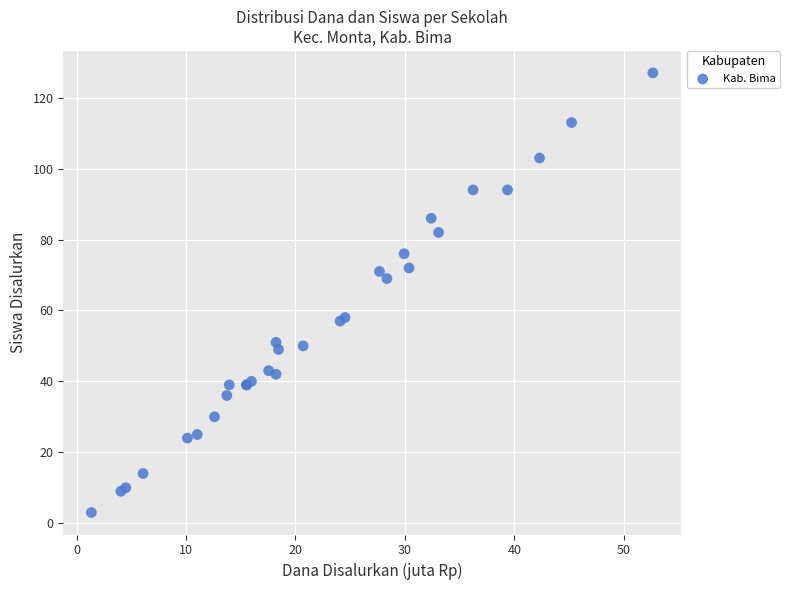

What Y value in the scatter plot is closest to 65?

69